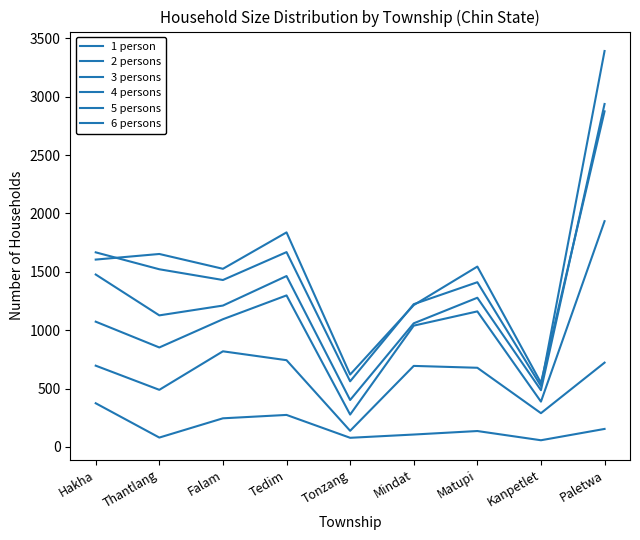

True or false: 2 persons and 1 person cross at least once.

False